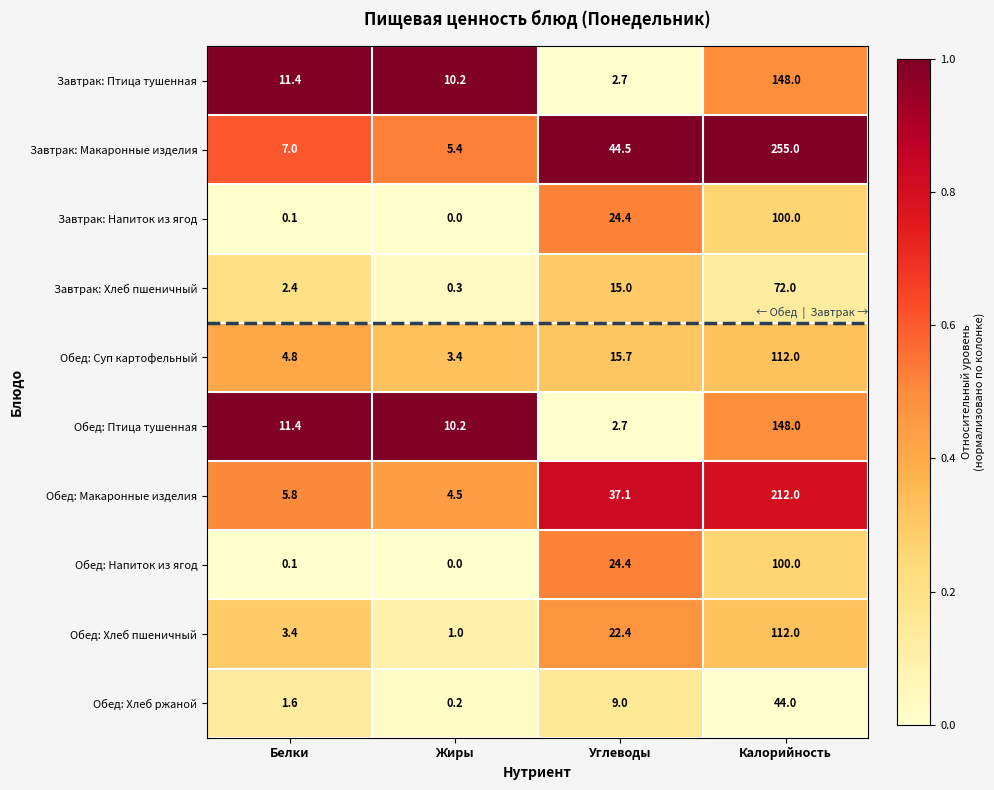

List the labels in order of Обед: Суп картофельный value, largest first.

Калорийность, Углеводы, Белки, Жиры